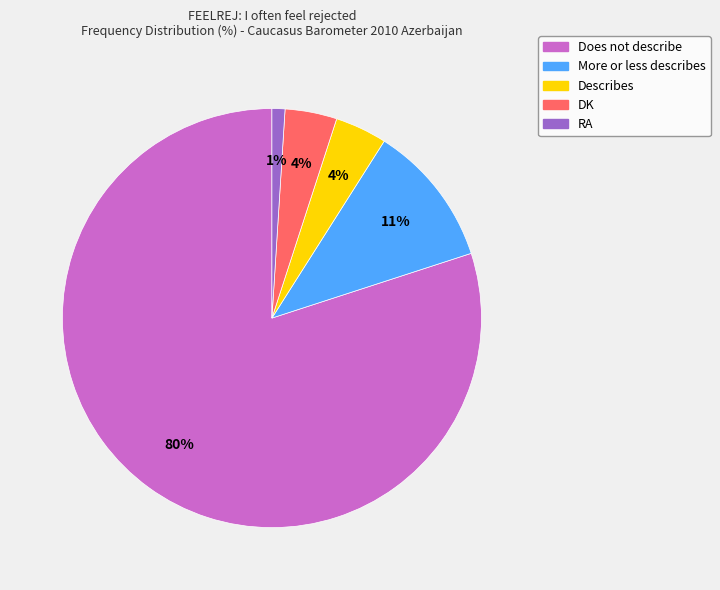

Count the number of slices in the pie.

5